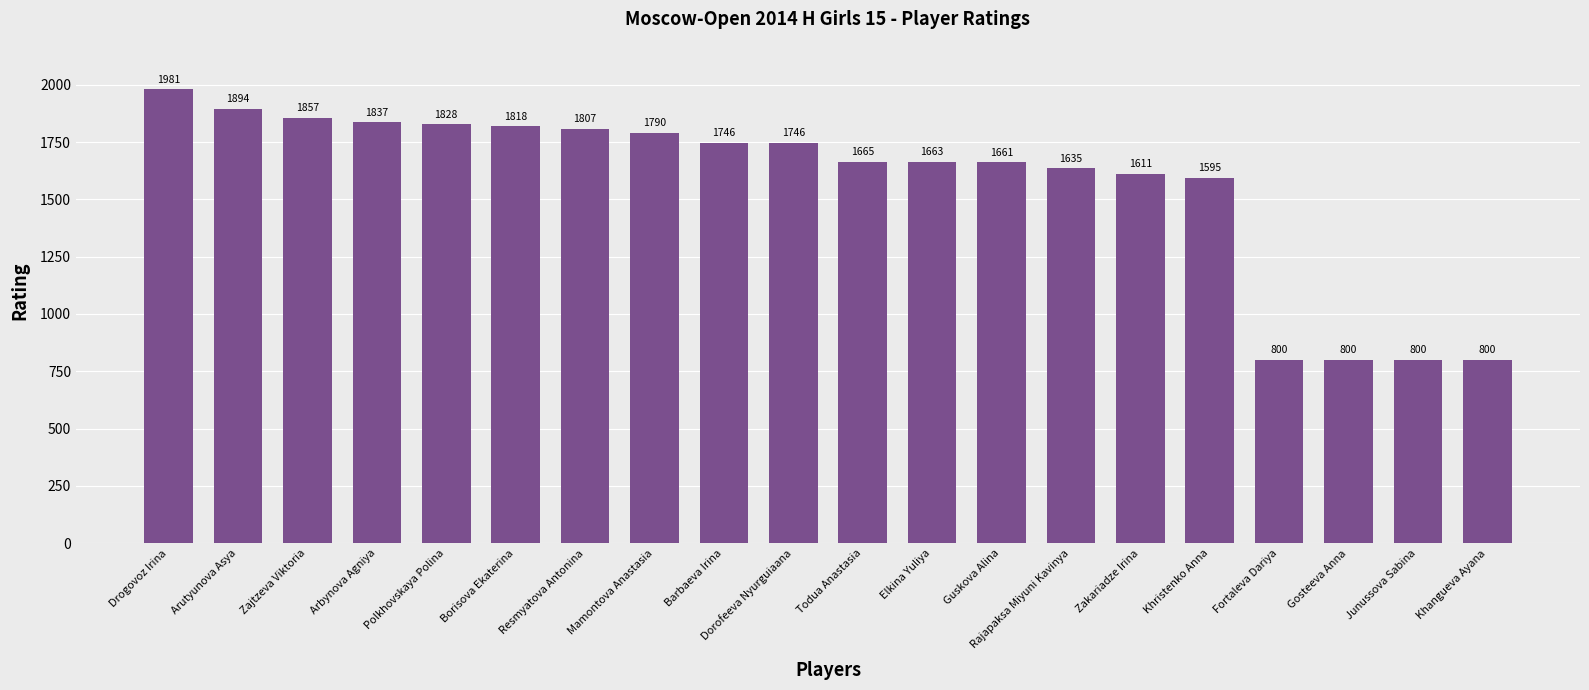

Reading left to right, list all the values displayed in this chart.

Drogovoz Irina=1981	Arutyunova Asya=1894	Zajtzeva Viktoria=1857	Arbynova Agniya=1837	Polkhovskaya Polina=1828	Borisova Ekaterina=1818	Resmyatova Antonina=1807	Mamontova Anastasia=1790	Barbaeva Irina=1746	Dorofeeva Nyurguiaana=1746	Todua Anastasia=1665	Elkina Yuliya=1663	Guskova Alina=1661	Rajapaksa Miyuni Kavinya=1635	Zakariadze Irina=1611	Khristenko Anna=1595	Fortaleva Dariya=800	Gosteeva Anna=800	Junussova Sabina=800	Khangueva Ayana=800